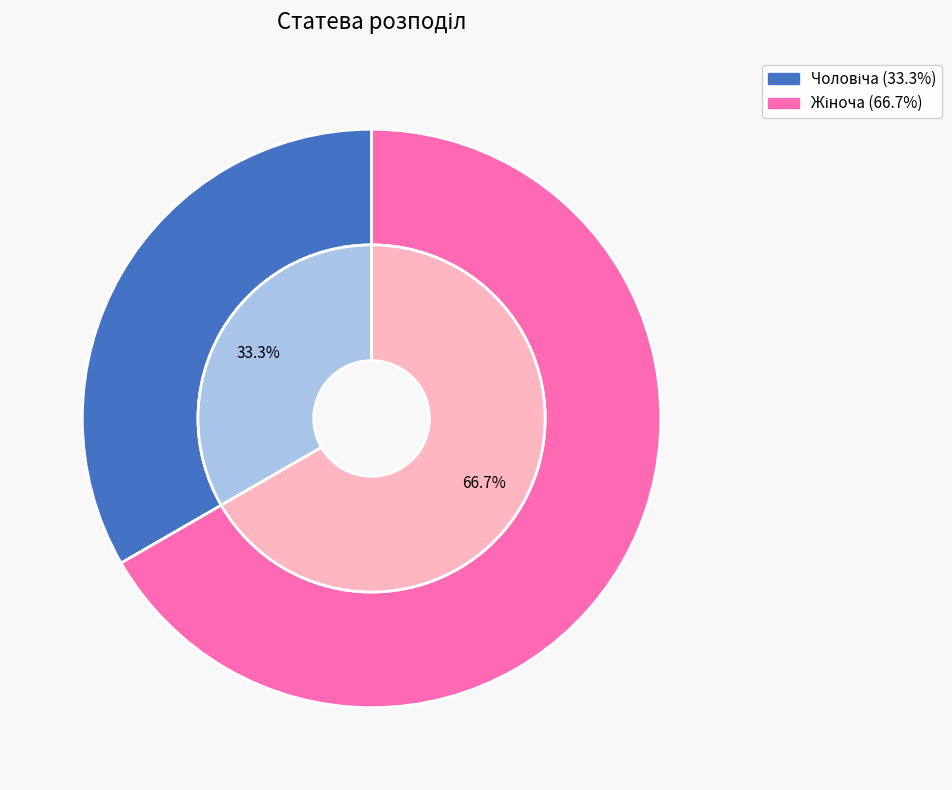

Combined, what portion of the pie is Жіноча and Чоловіча?

100.0%